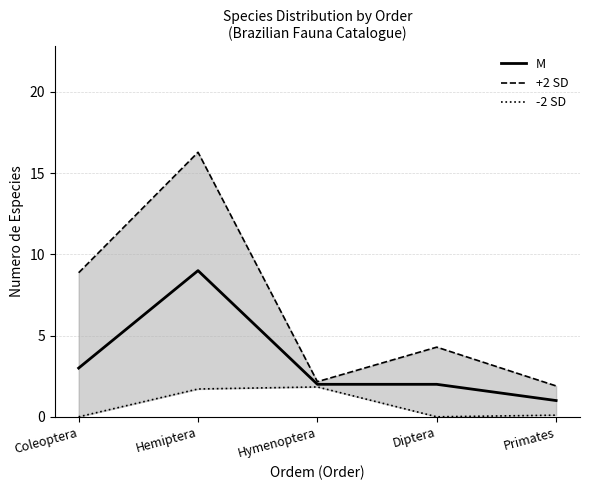

True or false: M has more than 0 points higher than both neighbors.

True